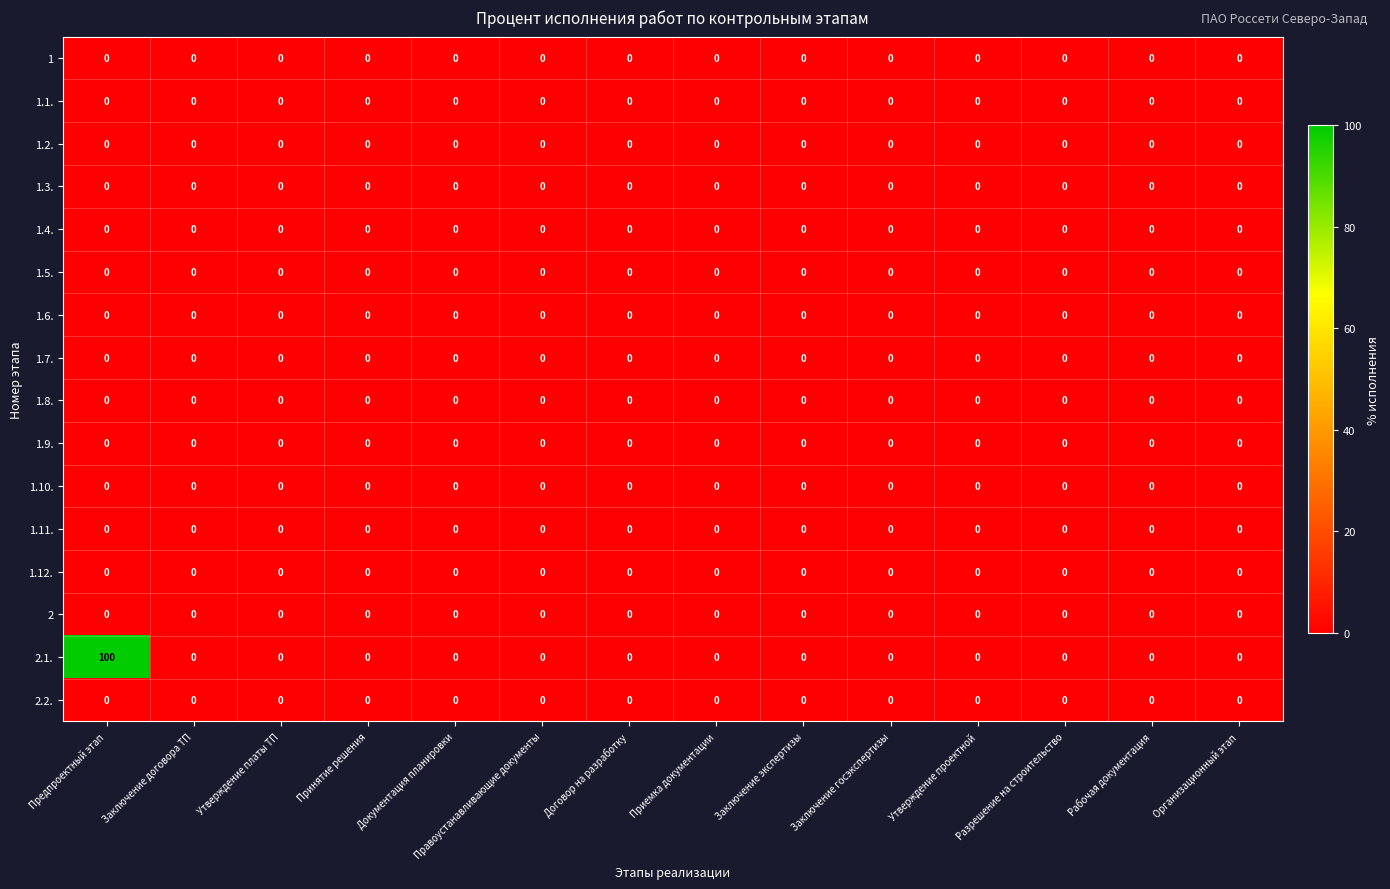

Which series changed the most between Предпроектный этап and Приемка документации?

2.1.